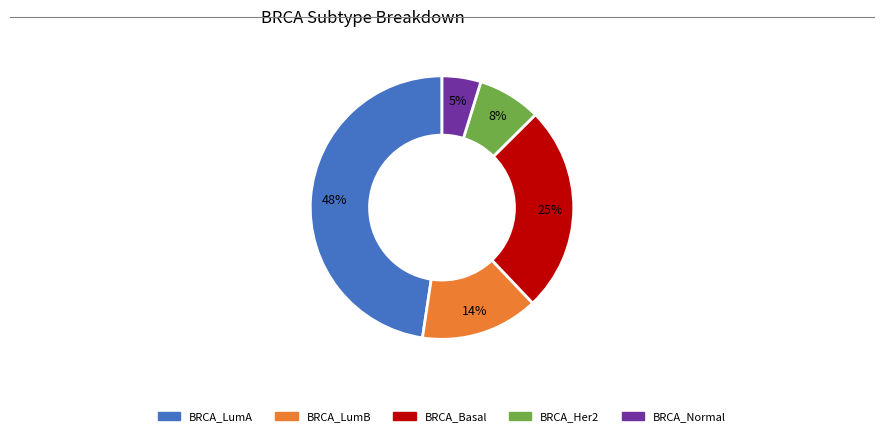

Between BRCA_LumB and BRCA_LumA, which is larger?

BRCA_LumA